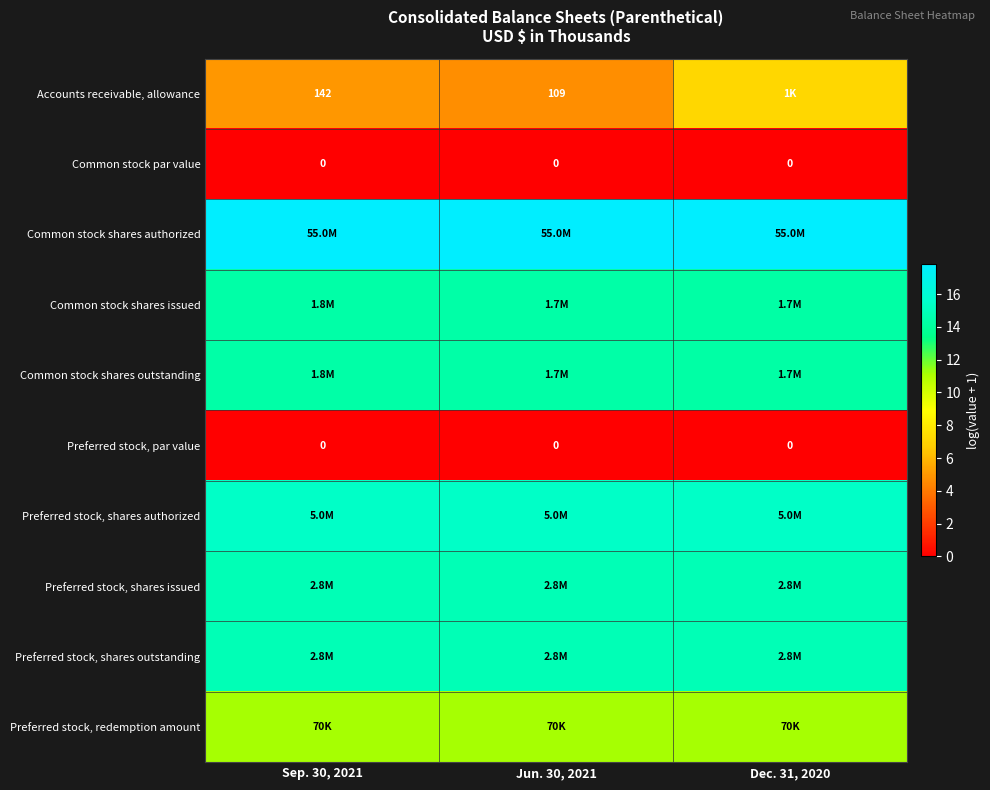

What is the minimum value for Preferred stock, shares authorized?

15.4